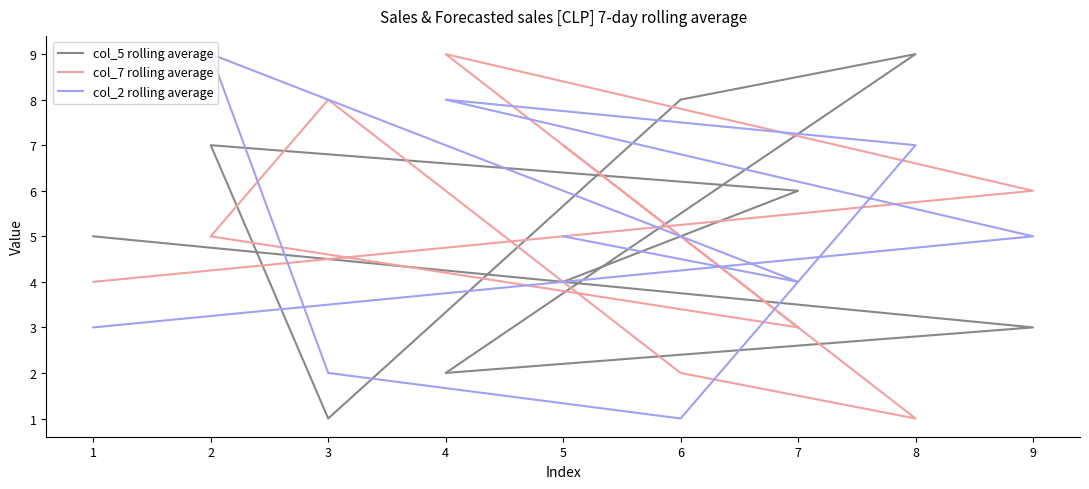

How many times do col_7 rolling average and col_5 rolling average cross each other?

5